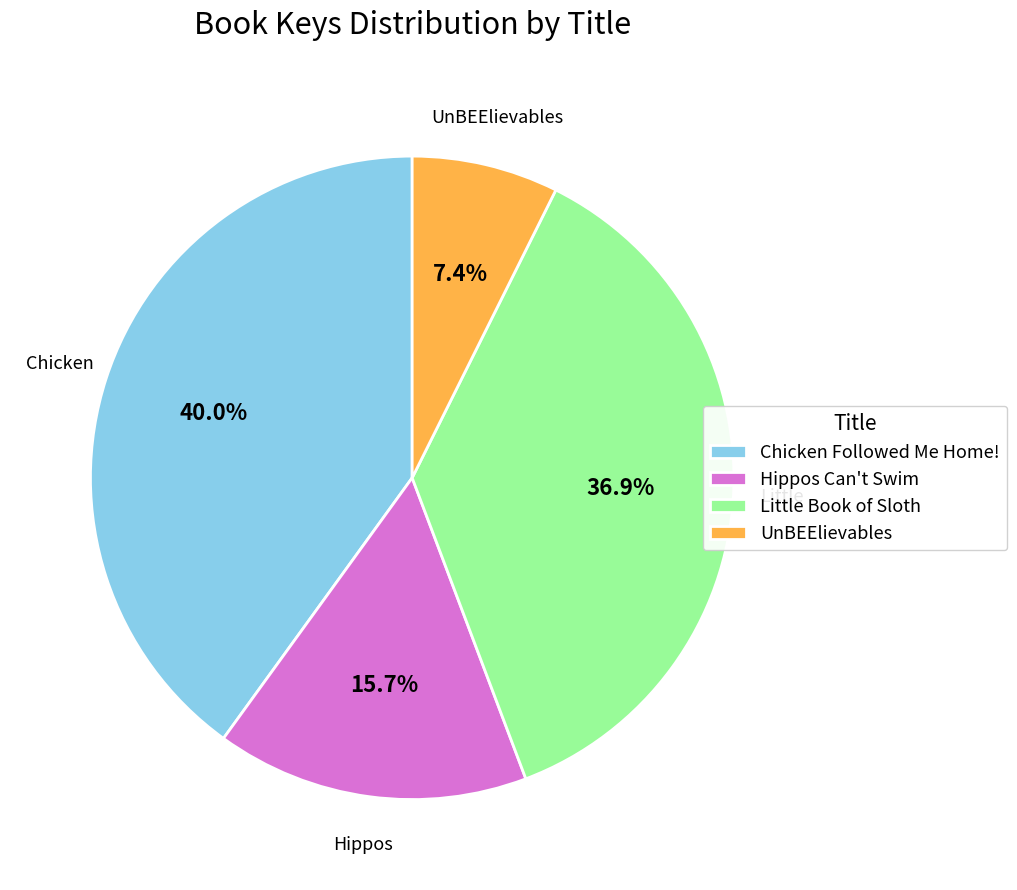

To the nearest percent, what is the combined percentage of Hippos Can't Swim and Little Book of Sloth?

53%